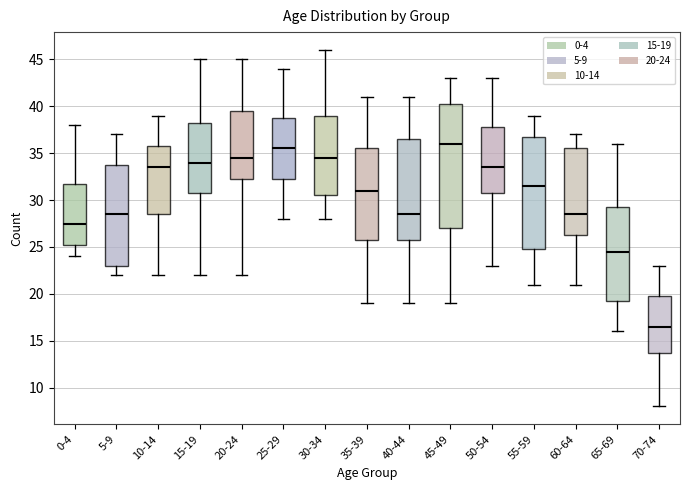

Which box is the tallest, from its lower edge to its upper edge?

45-49